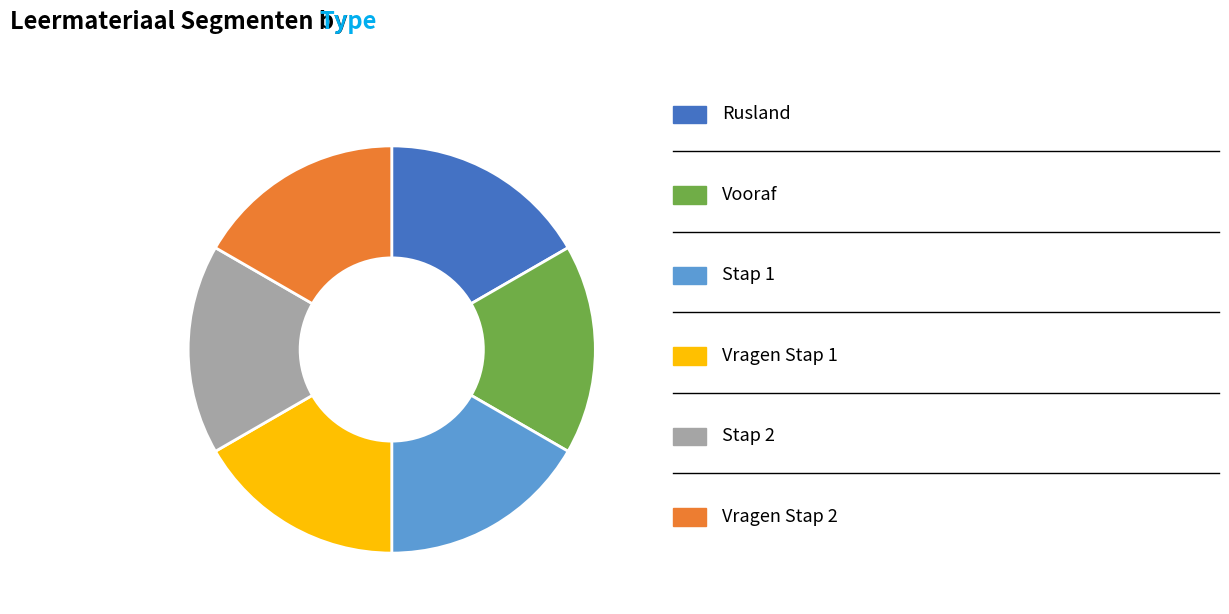

Is there any slice that represents more than half of the pie?

No